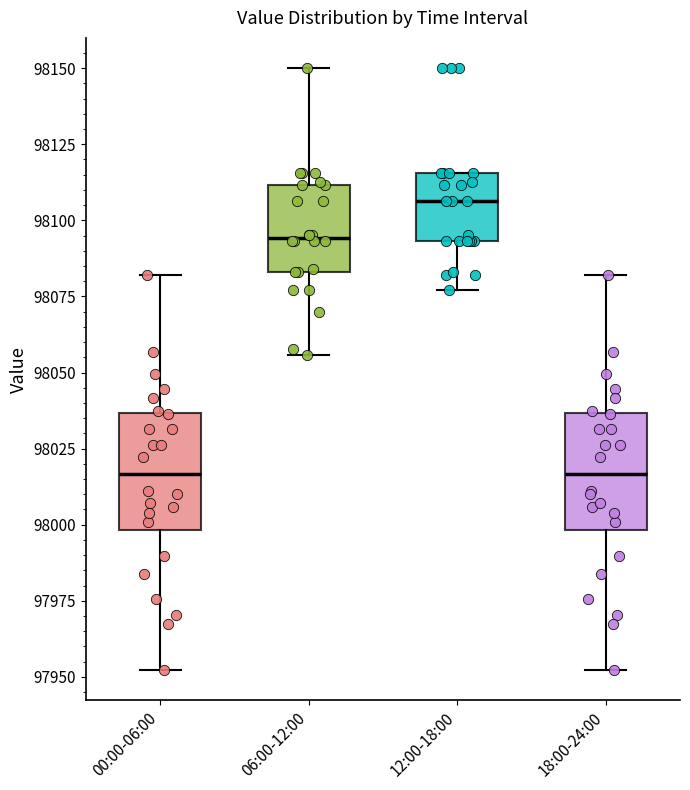

Reading left to right, transcribe this box plot: for each box, give where its median line is, the range the box spans, and where its two whiskers end, as read against the y-axis. The values are not printed on the chart, so give them approximately, as read against the axis.

00:00-06:00: median 98015, box 98000 to 98035, whiskers 97950 to 98080
06:00-12:00: median 98095, box 98085 to 98110, whiskers 98055 to 98150
12:00-18:00: median 98105, box 98095 to 98115, whiskers 98075 to 98115
18:00-24:00: median 98015, box 98000 to 98035, whiskers 97950 to 98080